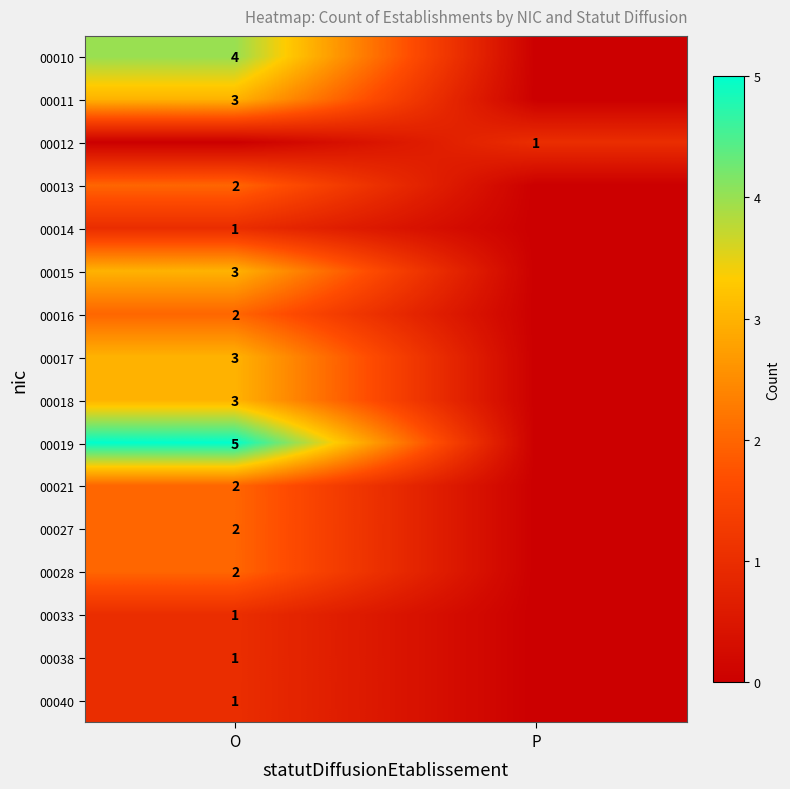

Is it true that 00011 equals 1 at O?

False